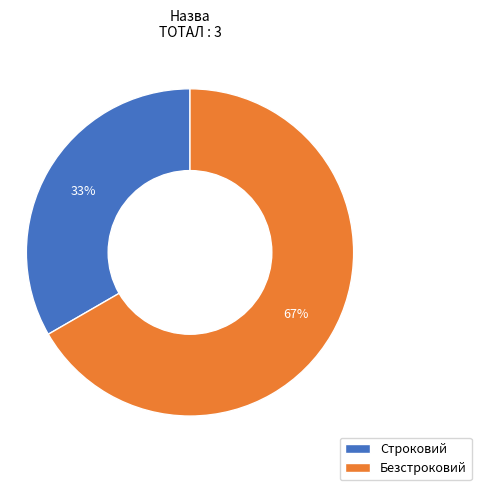

Is the sum of Безстроковий and Строковий greater than half?

Yes